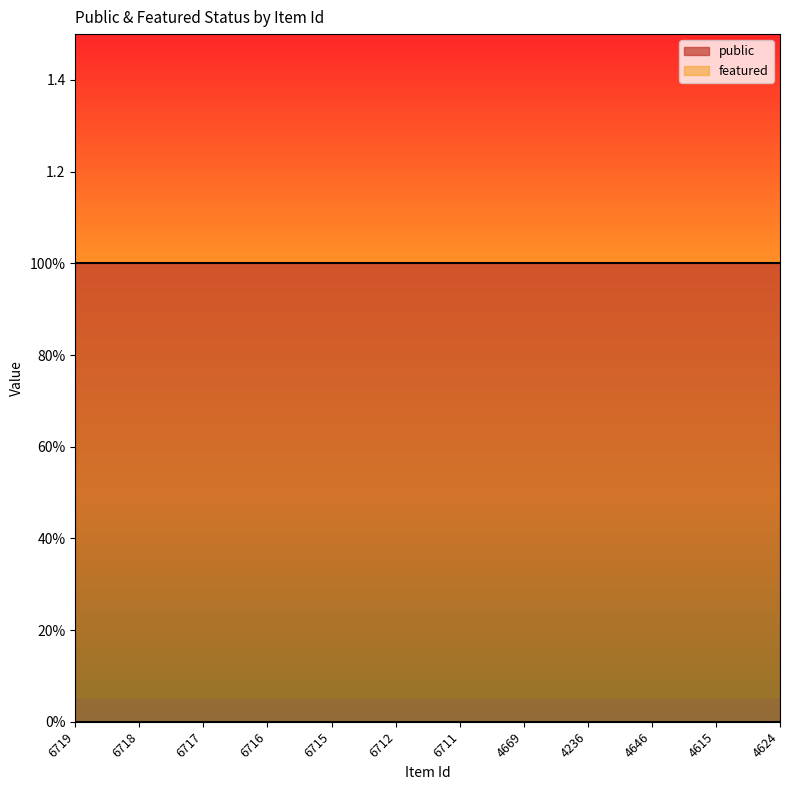

True or false: public and featured intersect in this chart.

False